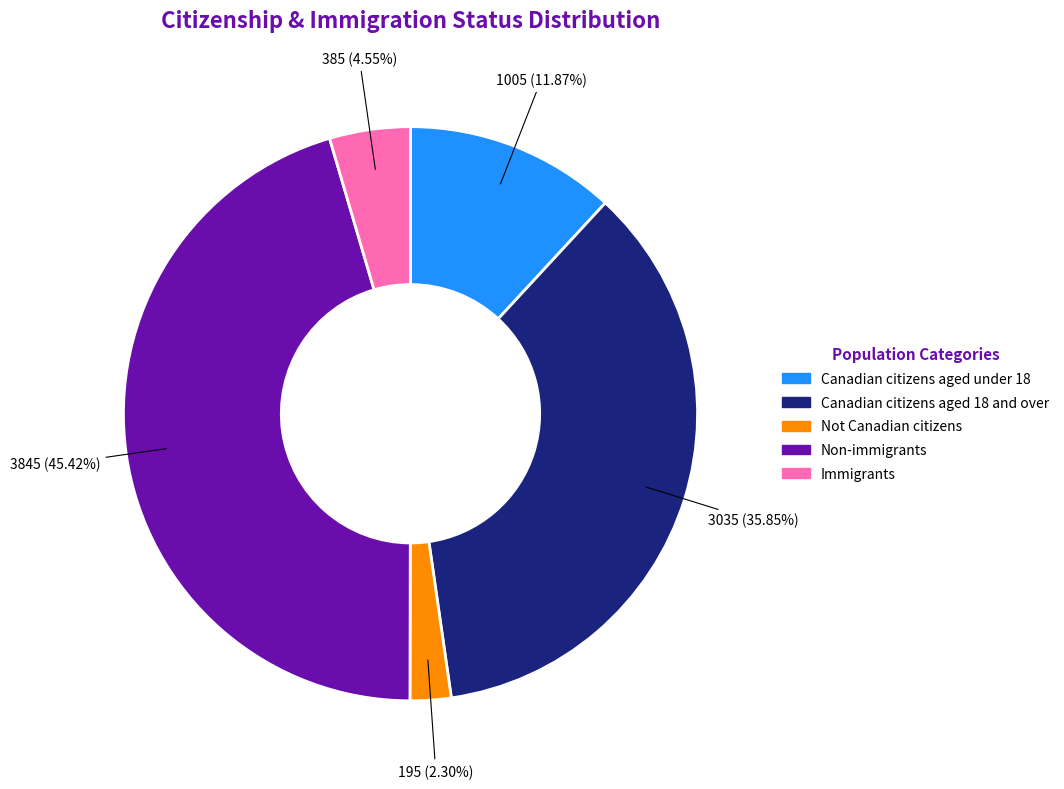

Is it true that Canadian citizens aged under 18 is 12% of the pie?

True